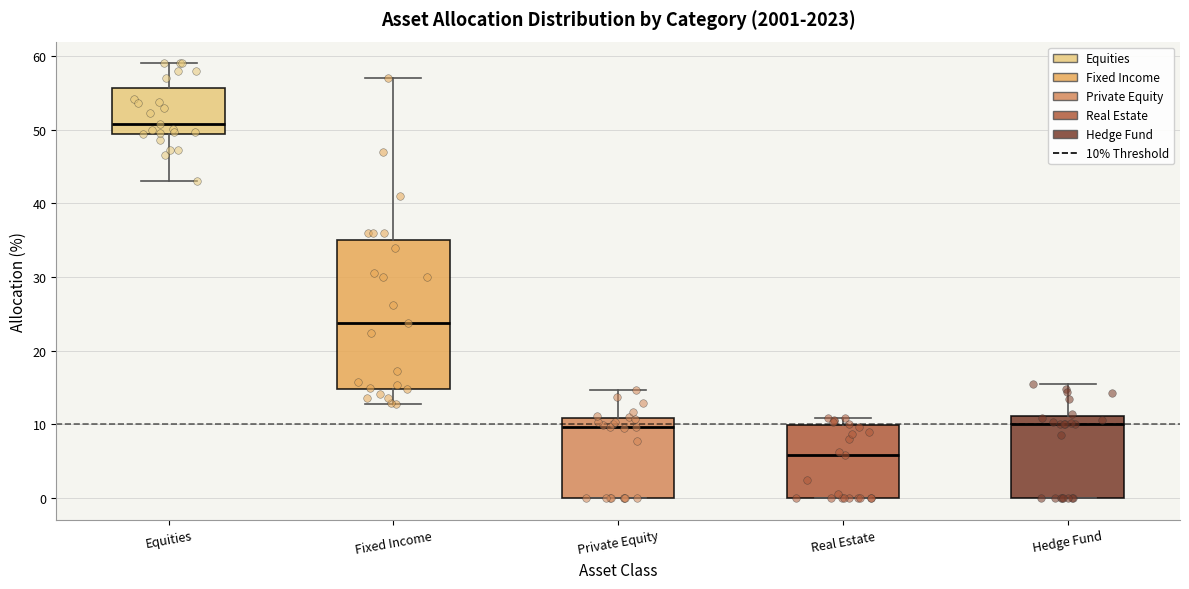

Where is the lower edge of the box for Fixed Income on the y-axis? The values are not printed on the chart, so give them approximately, as read against the axis.

15